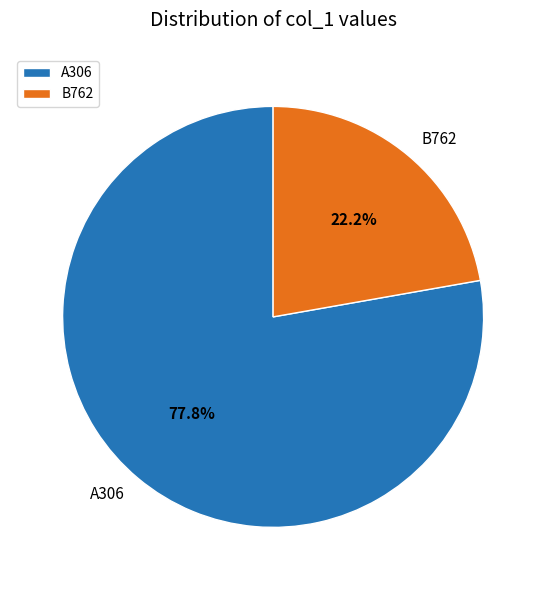

What is the smallest slice in the pie chart?

B762